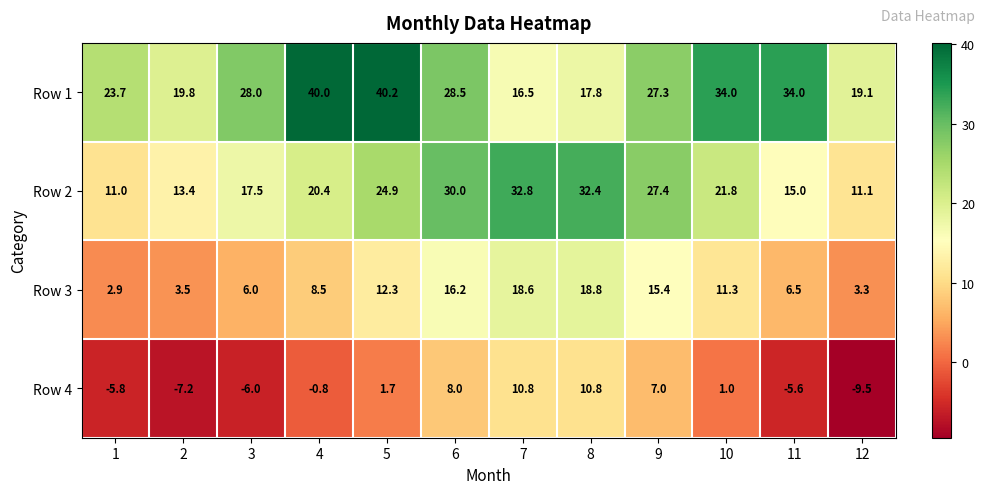

Rank the series by their maximum value, from highest to lowest.

Row 1, Row 2, Row 3, Row 4